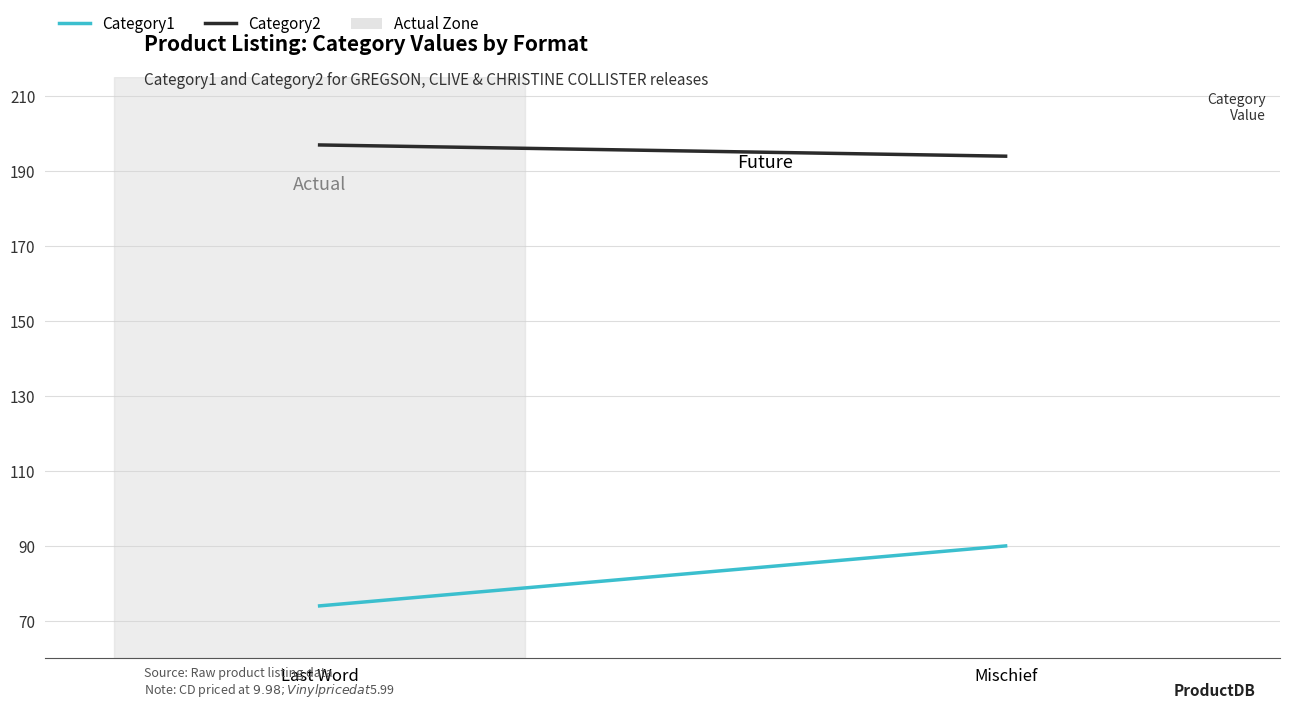

The Category2 series shows 197 at Last Word. True or false?

True